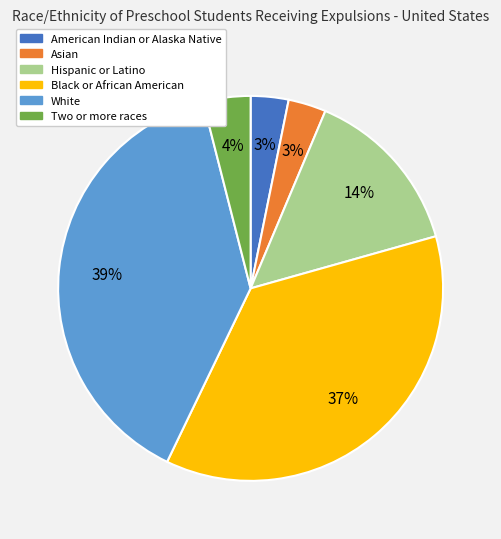

Between Asian and Two or more races, which is larger?

Two or more races